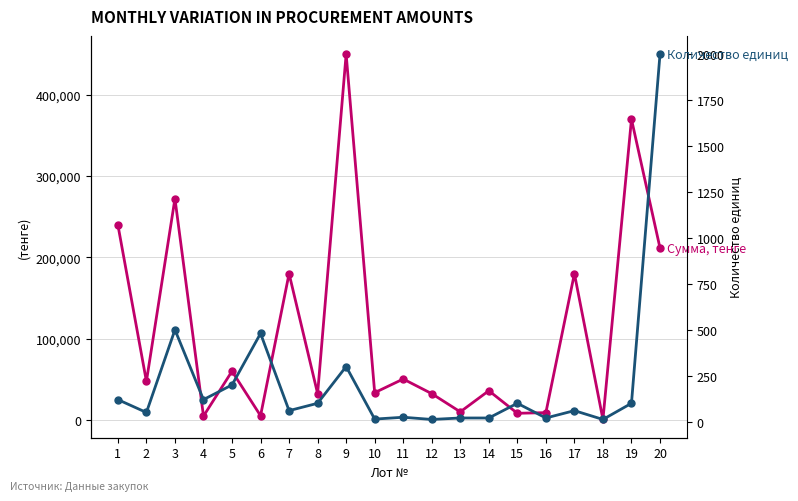

True or false: Сумма, тенге has a value of 450000.0 at 9.

True